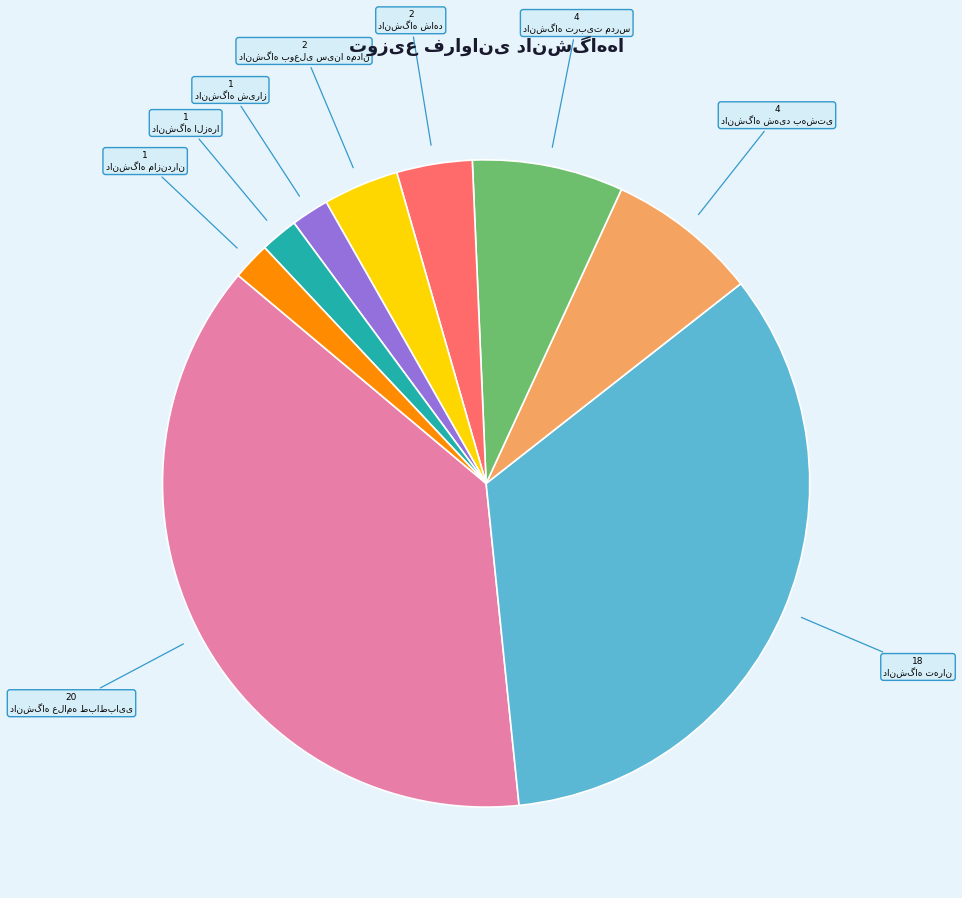

Is there any slice that represents more than half of the pie?

No